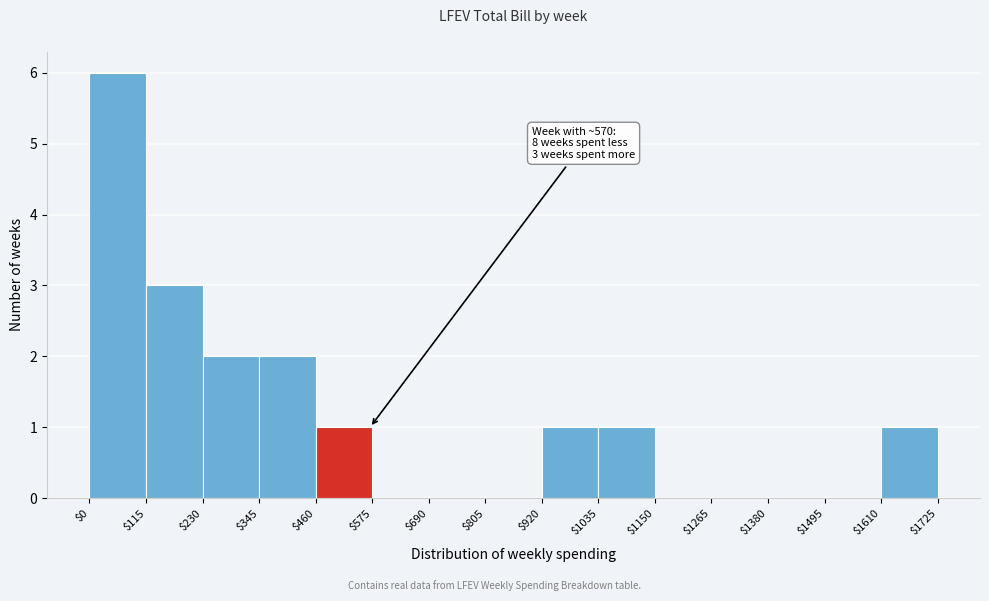

Which range on the x-axis has the tallest bar?

$0 to $115